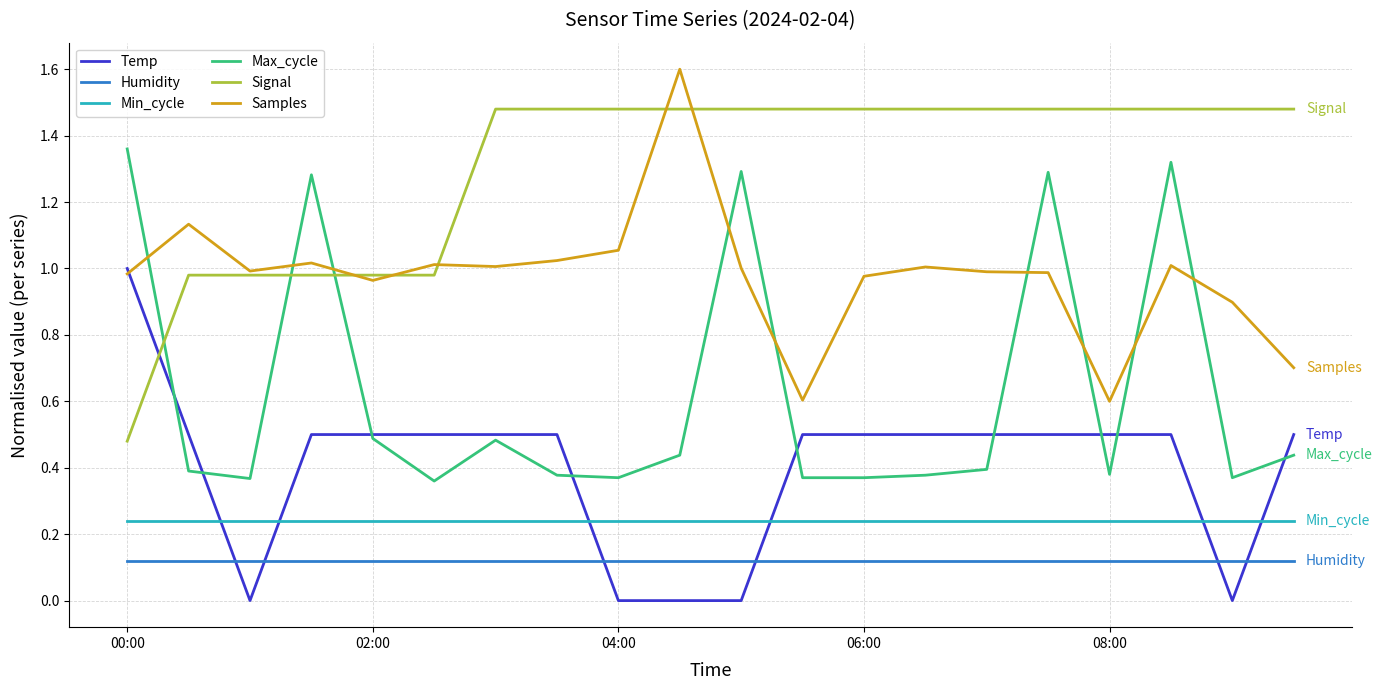

Which series has the largest total across all categories?

Signal